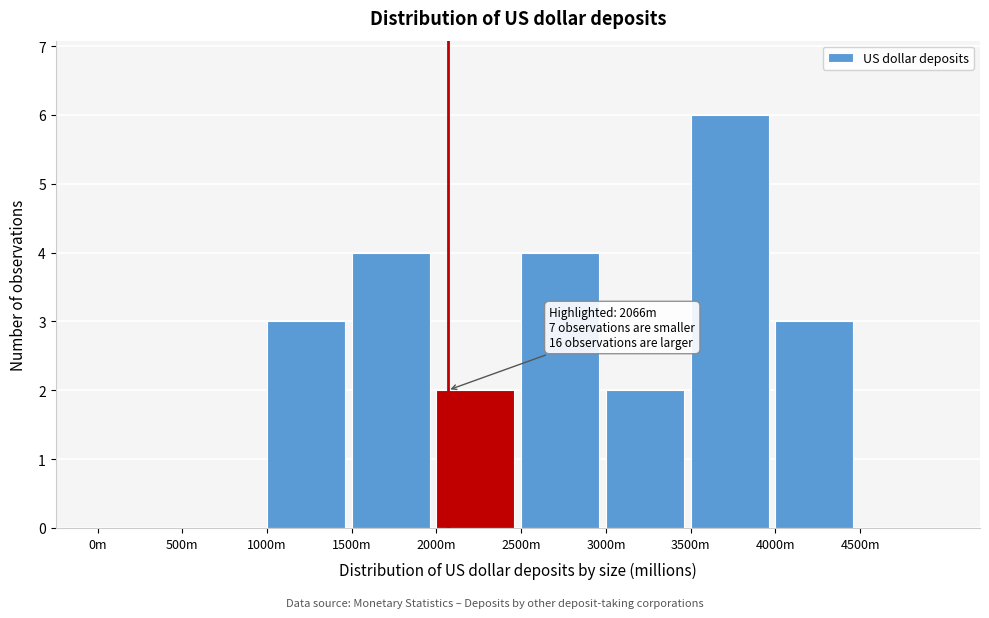

Reading right to left, list all the values displayed in this chart.

4500m=0	4000m=3	3500m=6	3000m=2	2500m=4	2000m=2	1500m=4	1000m=3	500m=0	0m=0